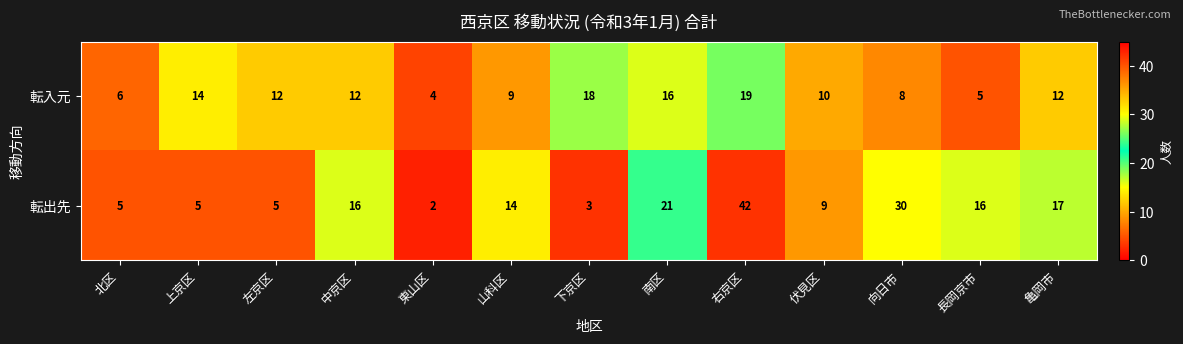

Reading right to left, list all the values displayed in this chart.

転入元: 12	5	8	10	19	16	18	9	4	12	12	14	6
転出先: 17	16	30	9	42	21	3	14	2	16	5	5	5